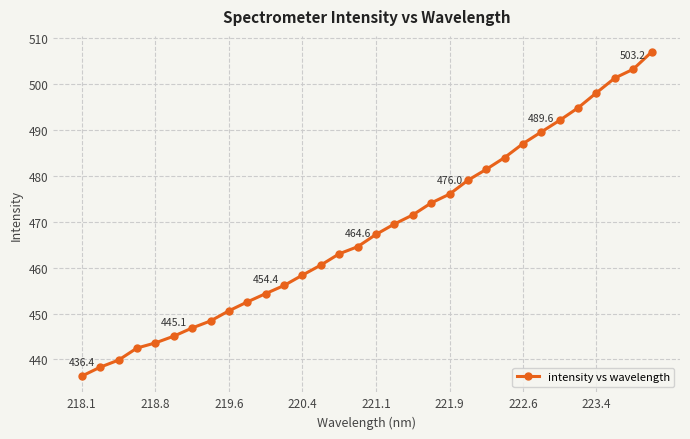

What is the value of the 31st point from the left?

503.2